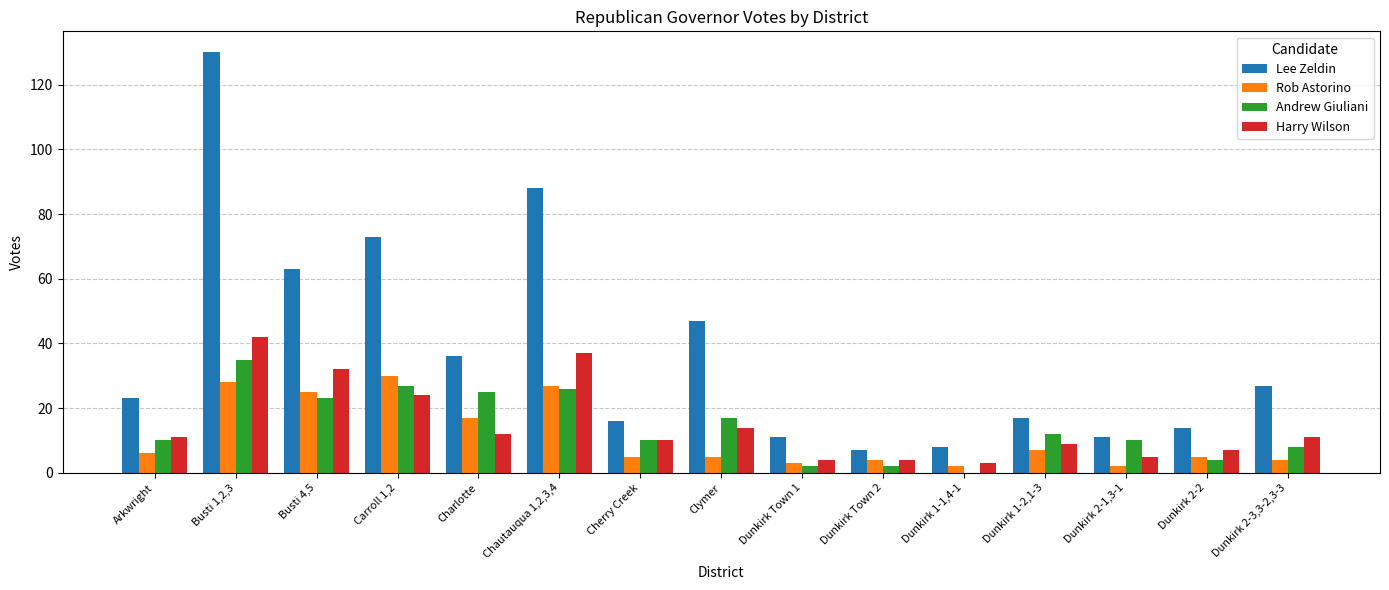

Which series has the largest range (max minus min)?

Lee Zeldin